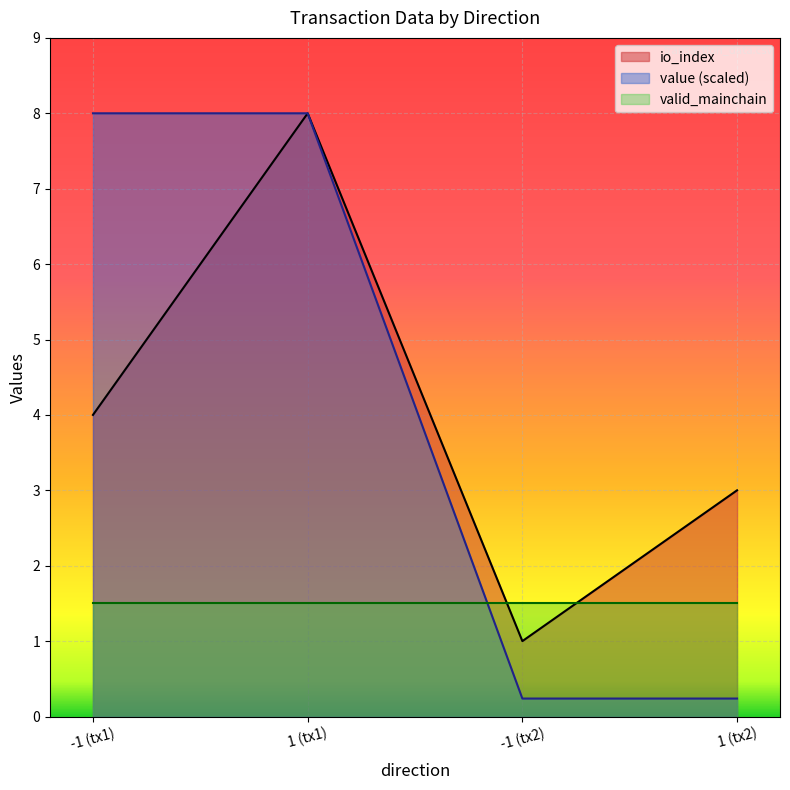

True or false: io_index and valid_mainchain cross at least once.

True